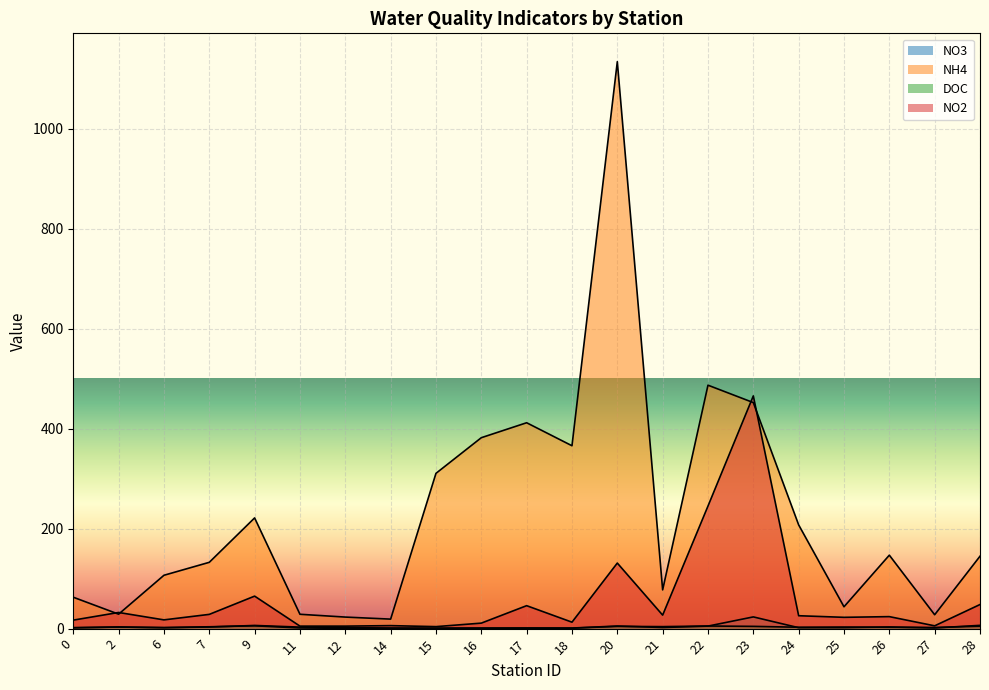

Reading right to left, list all the values displayed in this chart.

NO3: 6.6	1.3	3.3	1.9	1.9	23.5	5.1	2.2	5.2	1.2	1.2	0.9	0.8	0.6	0.6	1.3	5.6	3.7	2.0	3.2	1.7
NH4: 144.8	27.8	146.9	43.7	207.5	452.0	486.8	77.5	1133.7	365.7	411.7	381.8	310.5	19.0	23.1	28.7	221.4	132.6	106.7	28.9	62.8
DOC: 4.8	2.3	2.7	3.1	2.8	4.5	5.2	4.0	4.5	0.9	1.1	1.0	0.9	1.2	2.0	3.0	6.4	3.2	2.0	3.2	1.9
NO2: 48.2	5.6	24.0	22.6	25.8	465.4	245.1	27.0	131.1	12.9	45.9	11.0	4.0	6.0	5.0	5.0	65.0	28.5	17.5	32.3	17.0